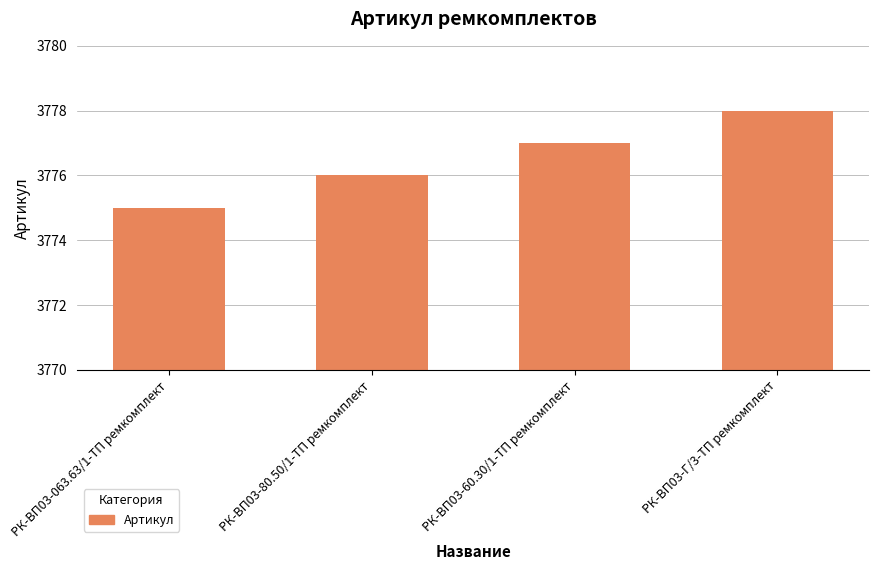

What is the difference between the second highest and minimum values?

2